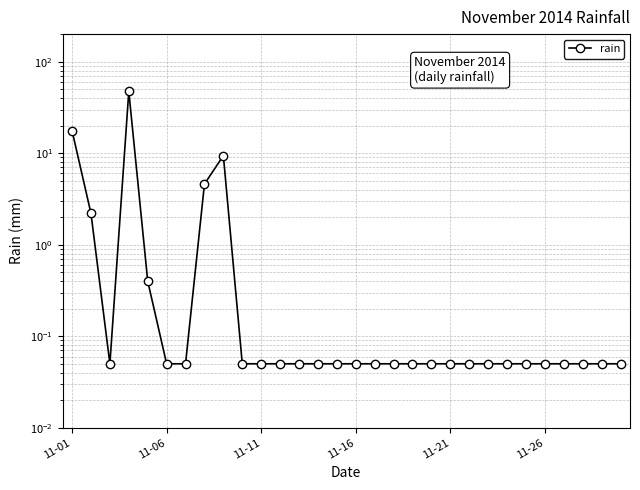

Is it true that the value at 6 is 0.1?

False